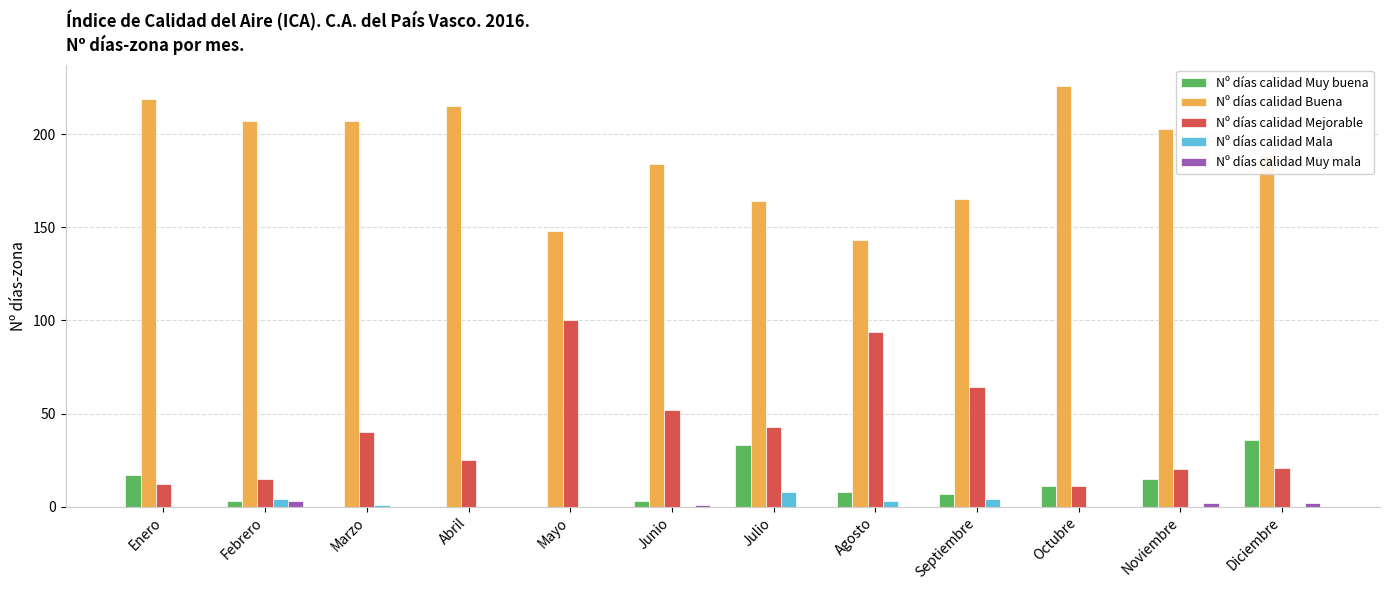

Reading left to right, transcribe all the data shown in this chart.

Nº días calidad Muy buena: Enero=17	Febrero=3	Marzo=0	Abril=0	Mayo=0	Junio=3	Julio=33	Agosto=8	Septiembre=7	Octubre=11	Noviembre=15	Diciembre=36
Nº días calidad Buena: Enero=219	Febrero=207	Marzo=207	Abril=215	Mayo=148	Junio=184	Julio=164	Agosto=143	Septiembre=165	Octubre=226	Noviembre=203	Diciembre=189
Nº días calidad Mejorable: Enero=12	Febrero=15	Marzo=40	Abril=25	Mayo=100	Junio=52	Julio=43	Agosto=94	Septiembre=64	Octubre=11	Noviembre=20	Diciembre=21
Nº días calidad Mala: Enero=0	Febrero=4	Marzo=1	Abril=0	Mayo=0	Junio=0	Julio=8	Agosto=3	Septiembre=4	Octubre=0	Noviembre=0	Diciembre=0
Nº días calidad Muy mala: Enero=0	Febrero=3	Marzo=0	Abril=0	Mayo=0	Junio=1	Julio=0	Agosto=0	Septiembre=0	Octubre=0	Noviembre=2	Diciembre=2